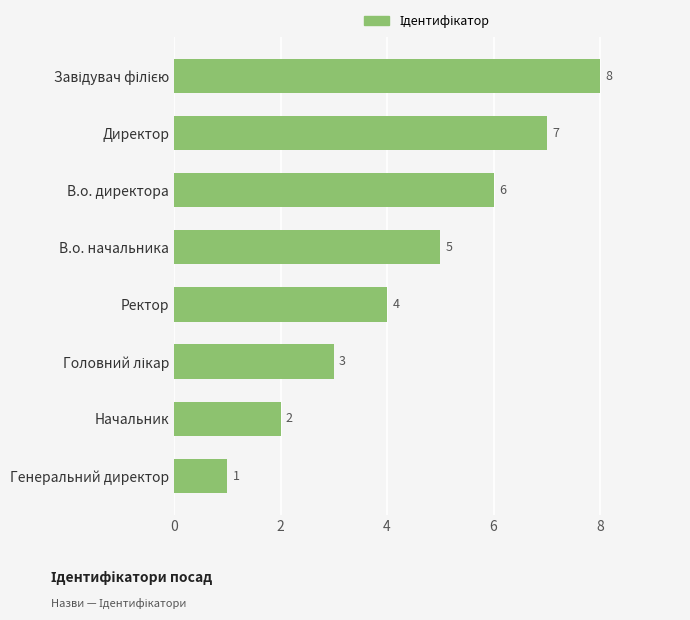

What is the ratio of the value at Ректор to the value at Директор?

0.6